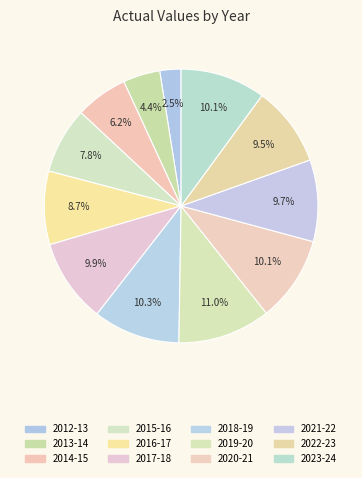

To the nearest percent, what is the difference between the largest and smallest slice percentages?

8%